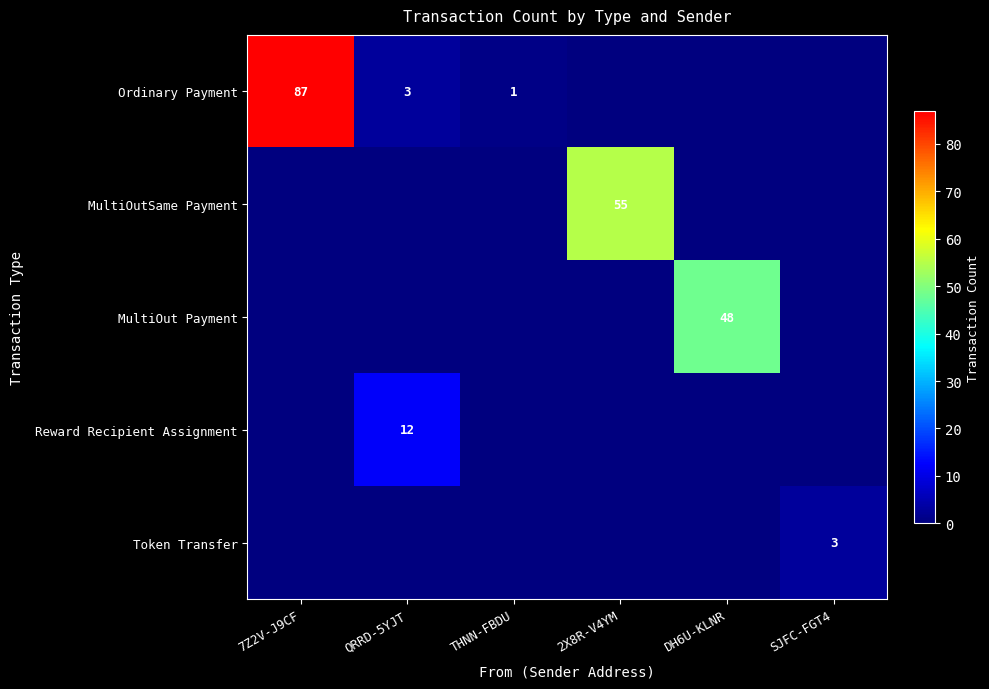

True or false: Token Transfer has a value of 1 at SJFC-FGT4.

False